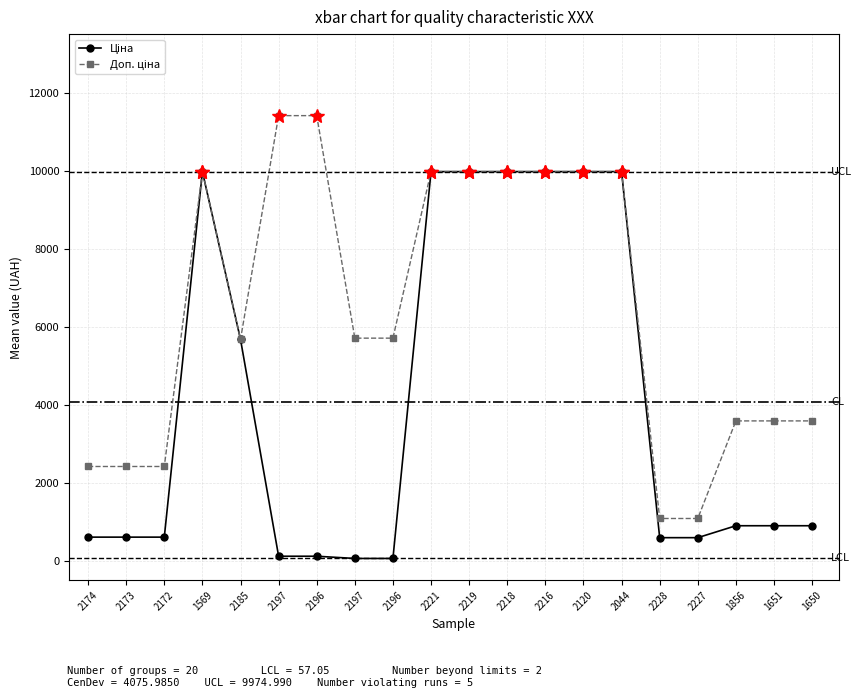

Is the value of Ціна at 2227 greater than the value of Доп. ціна at 2185?

No